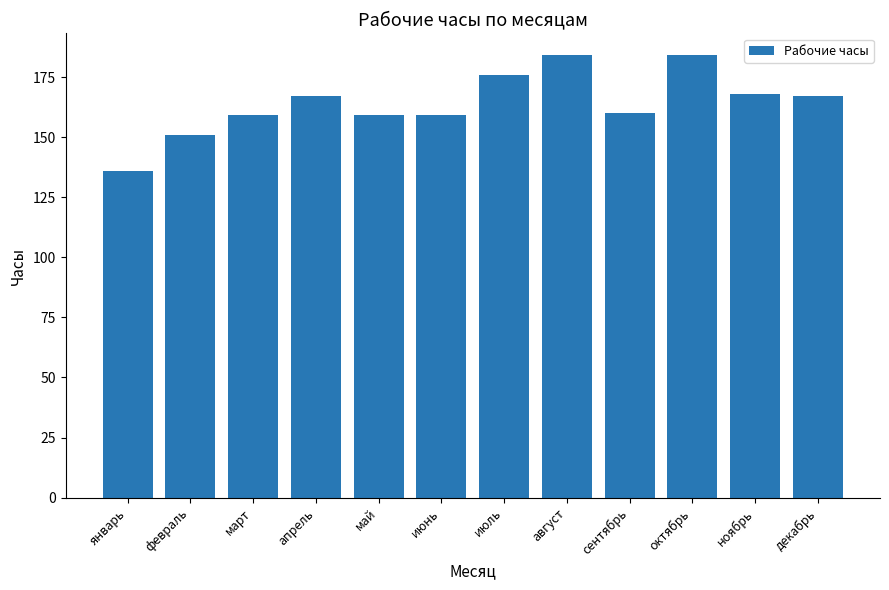

What is the label of the 10th bar from the left?

октябрь